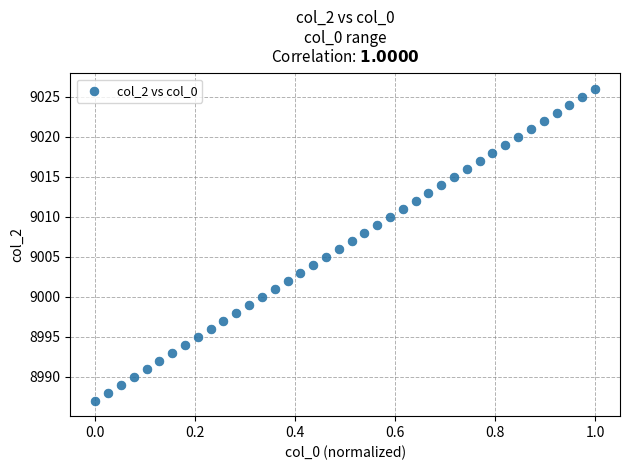

What is the range of Y values (max minus min)?

39